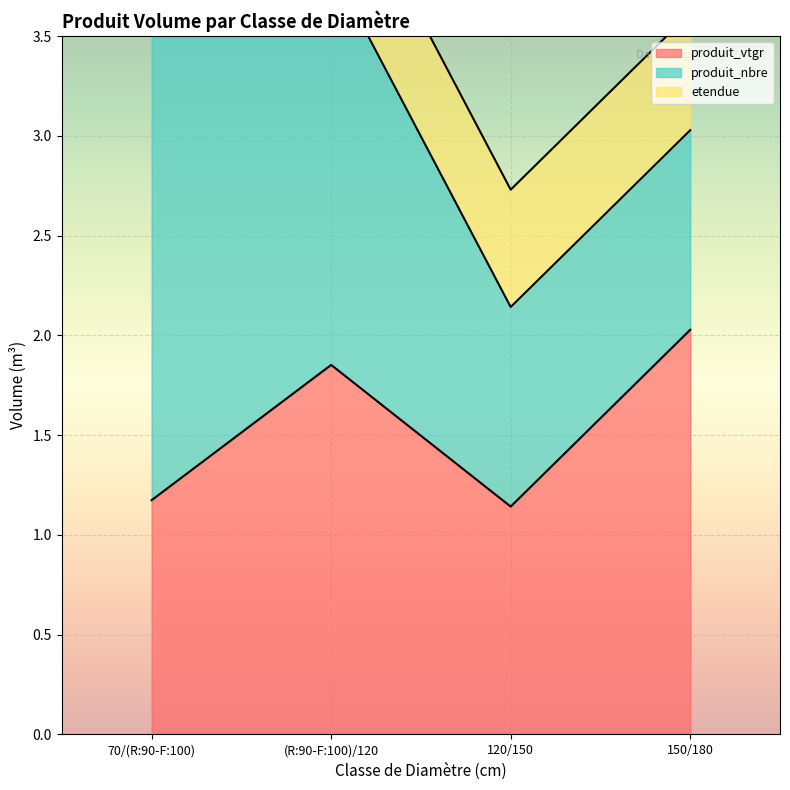

What is the difference between the second highest and second lowest values in the produit_nbre series?

1.0